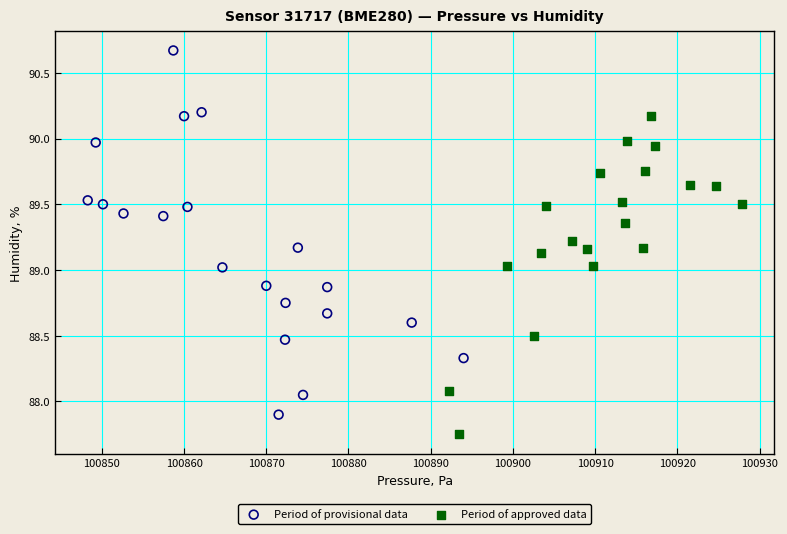

Which series reaches the maximum Y coordinate?

Period of provisional data